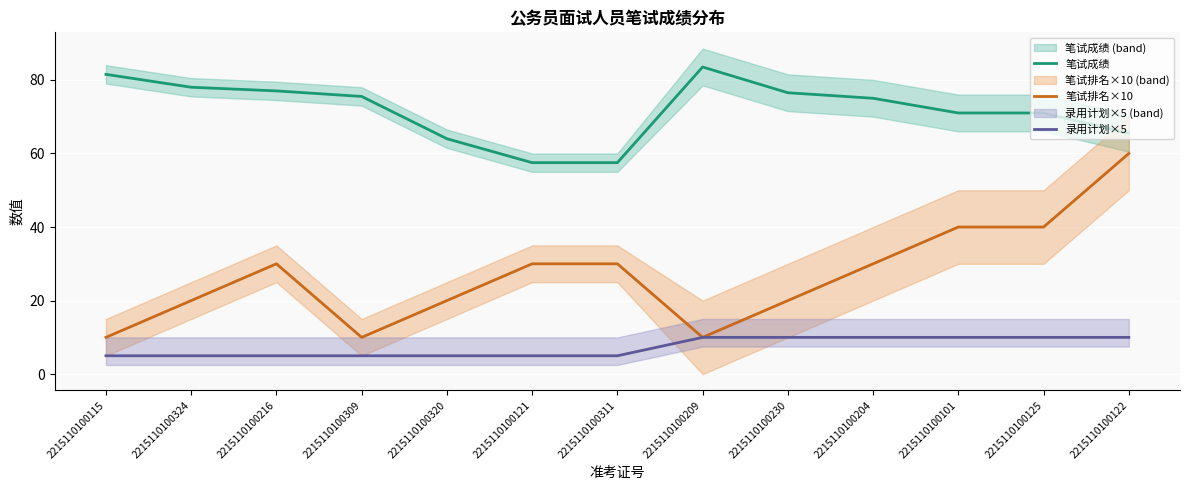

What is the highest value of the 录用计划×5 series?

10.0